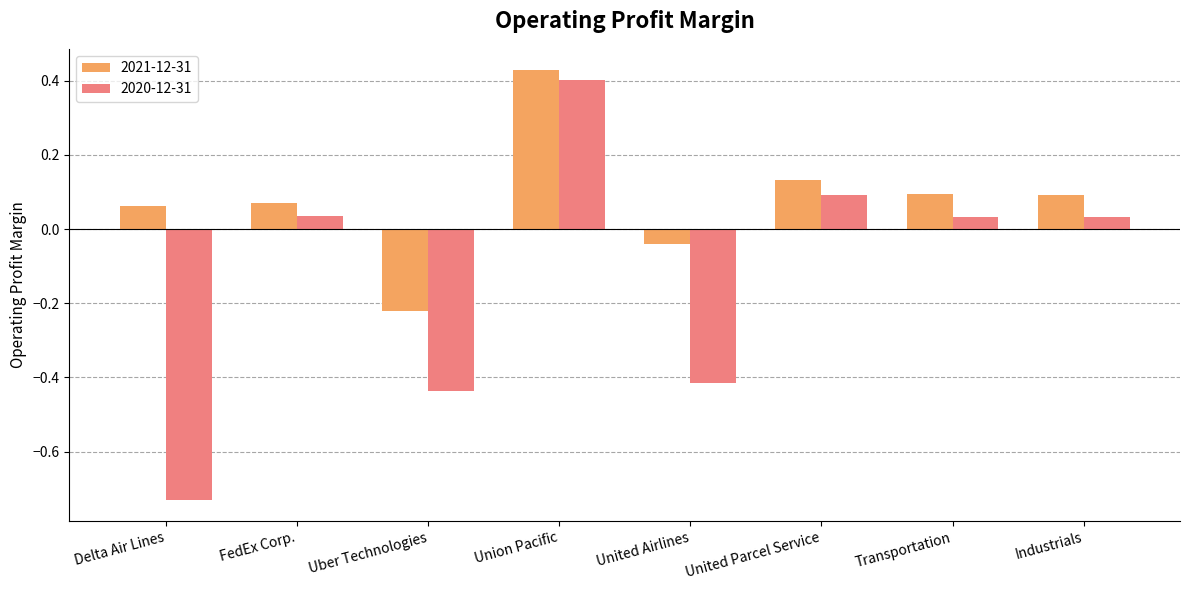

Which series has the widest spread of values?

2020-12-31